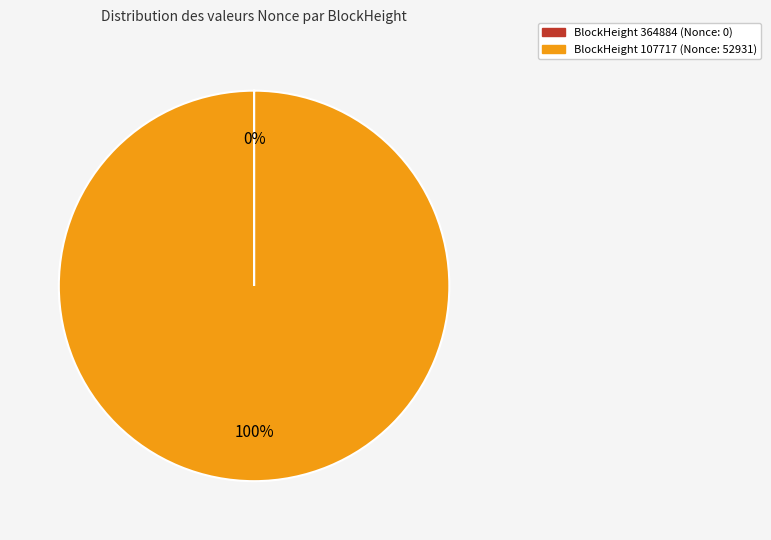

What percentage is the BlockHeight 107717 (Nonce: 52931) slice, to the nearest percent?

100%